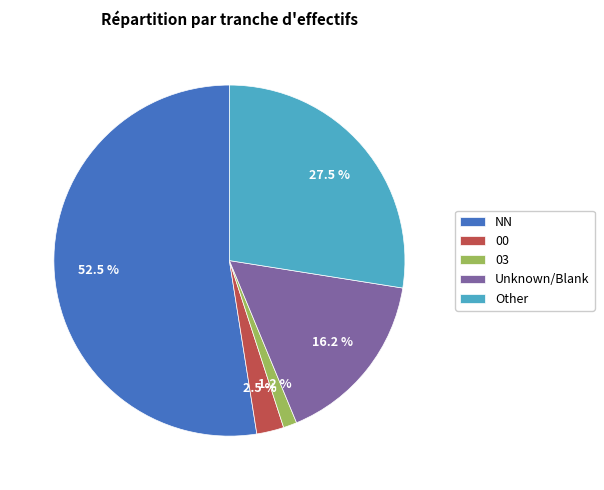

Combined, do 03 and Unknown/Blank account for over 50%?

No